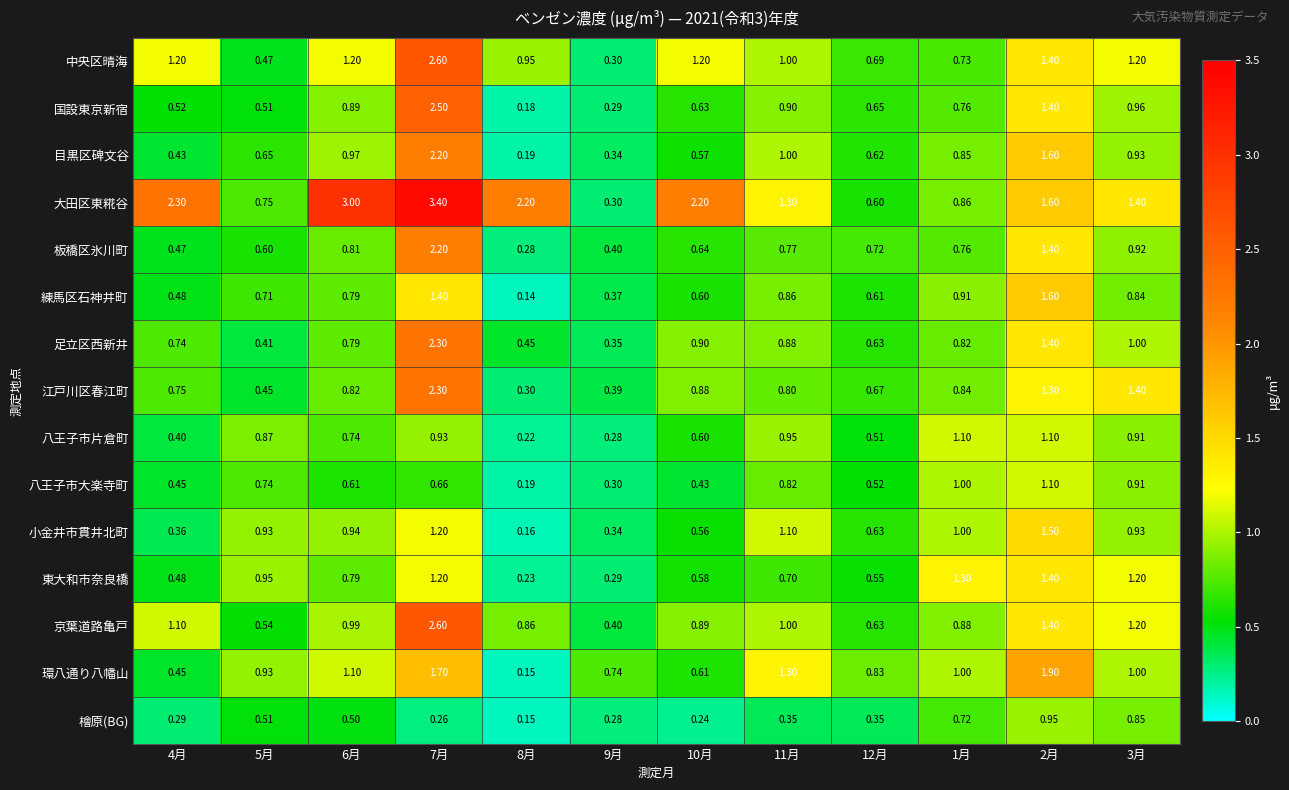

Which series has the widest spread of values?

大田区東糀谷